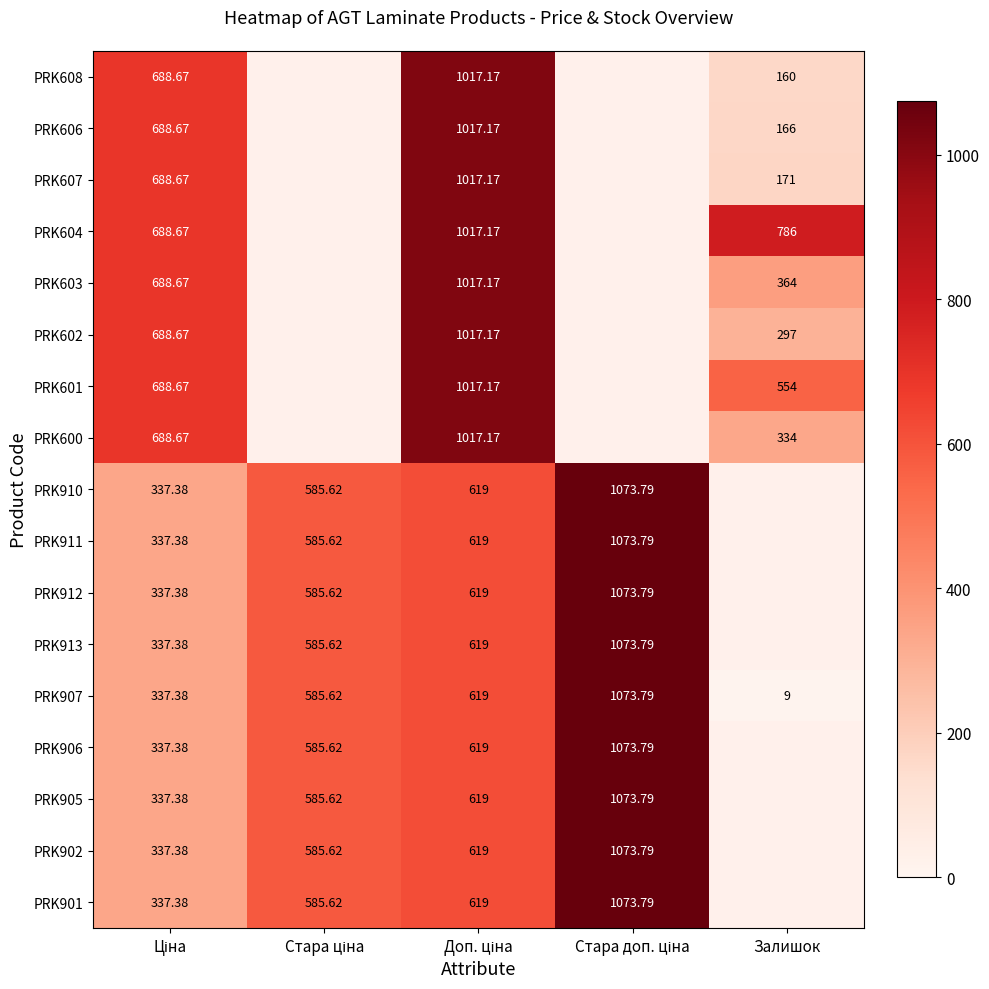

How many data points does each series have?

5